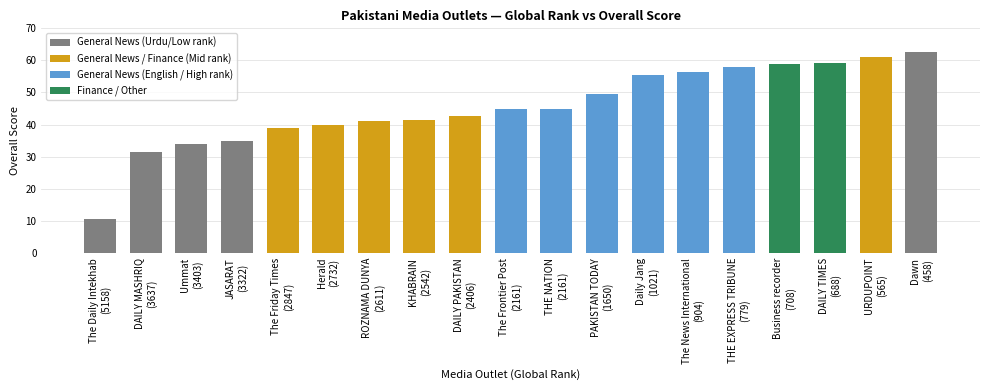

What is the value of the 3rd bar from the left?

34.0